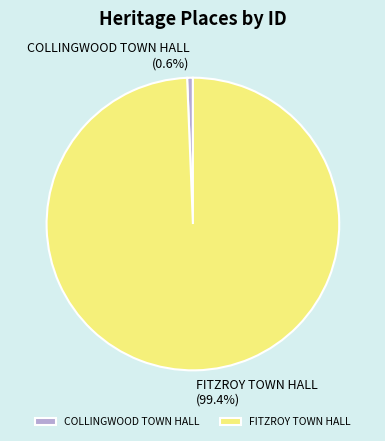

True or false: COLLINGWOOD TOWN HALL accounts for 1% of the total.

True